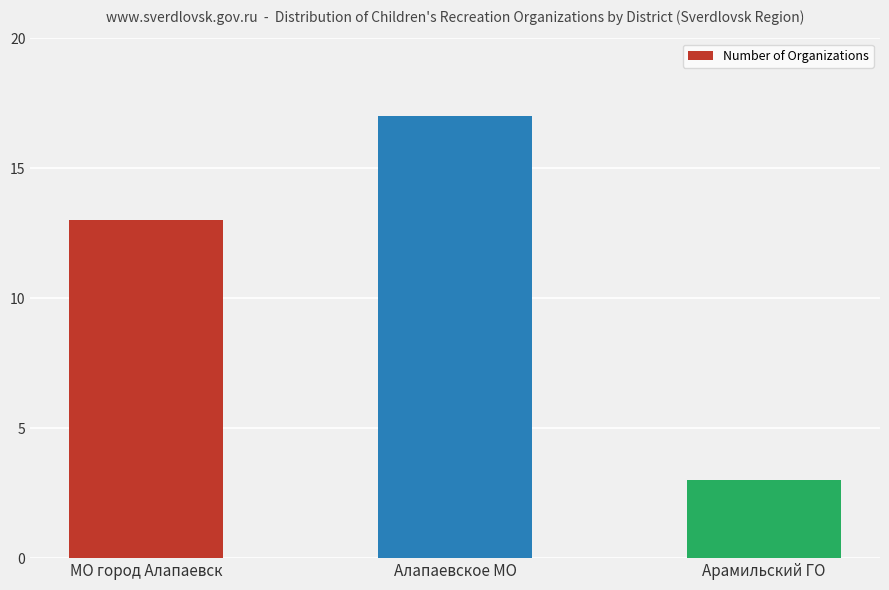

List the labels in order of value, largest first.

Алапаевское МО, МО город Алапаевск, Арамильский ГО